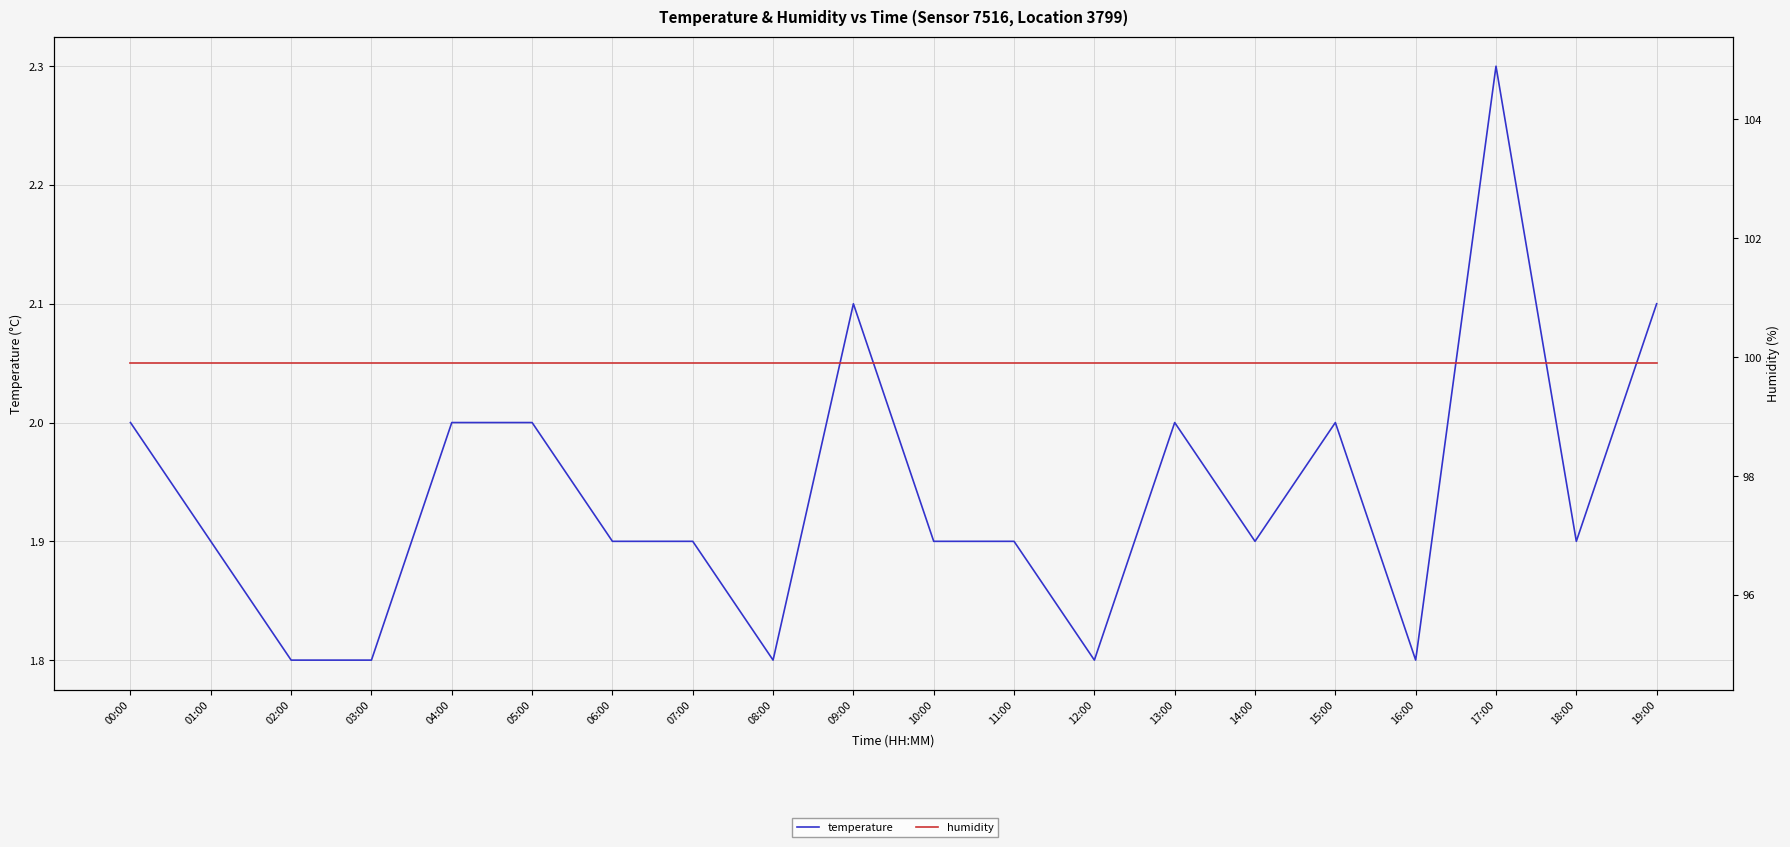

At 09:00, list the series in order from largest to smallest.

humidity, temperature